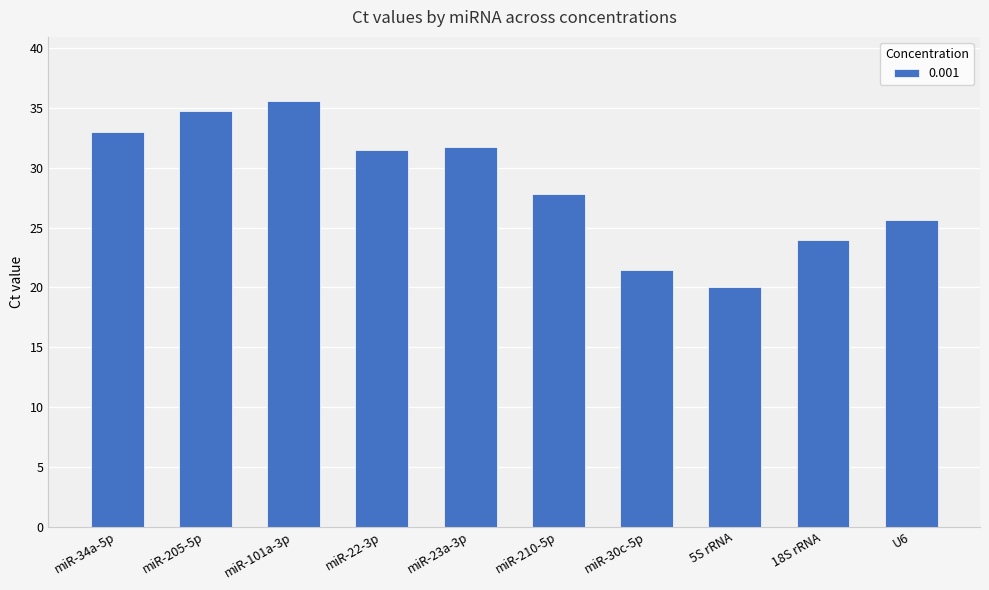

Count the number of categories in the chart.

10